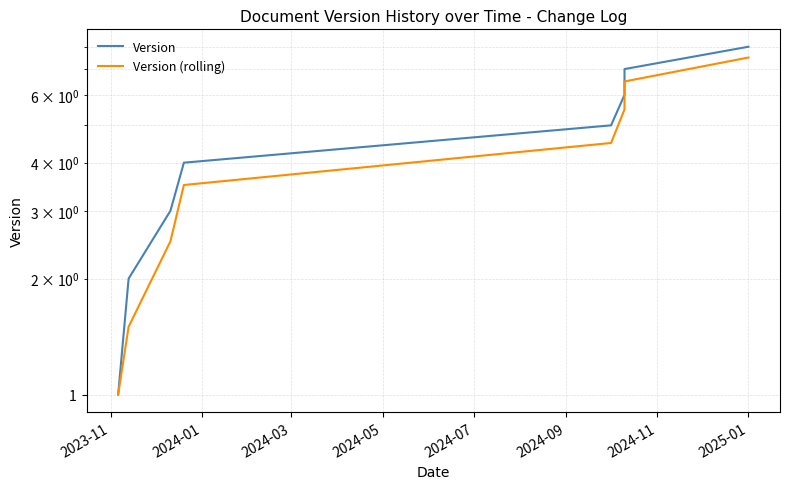

What is the highest value of the Version (rolling) series?

7.5